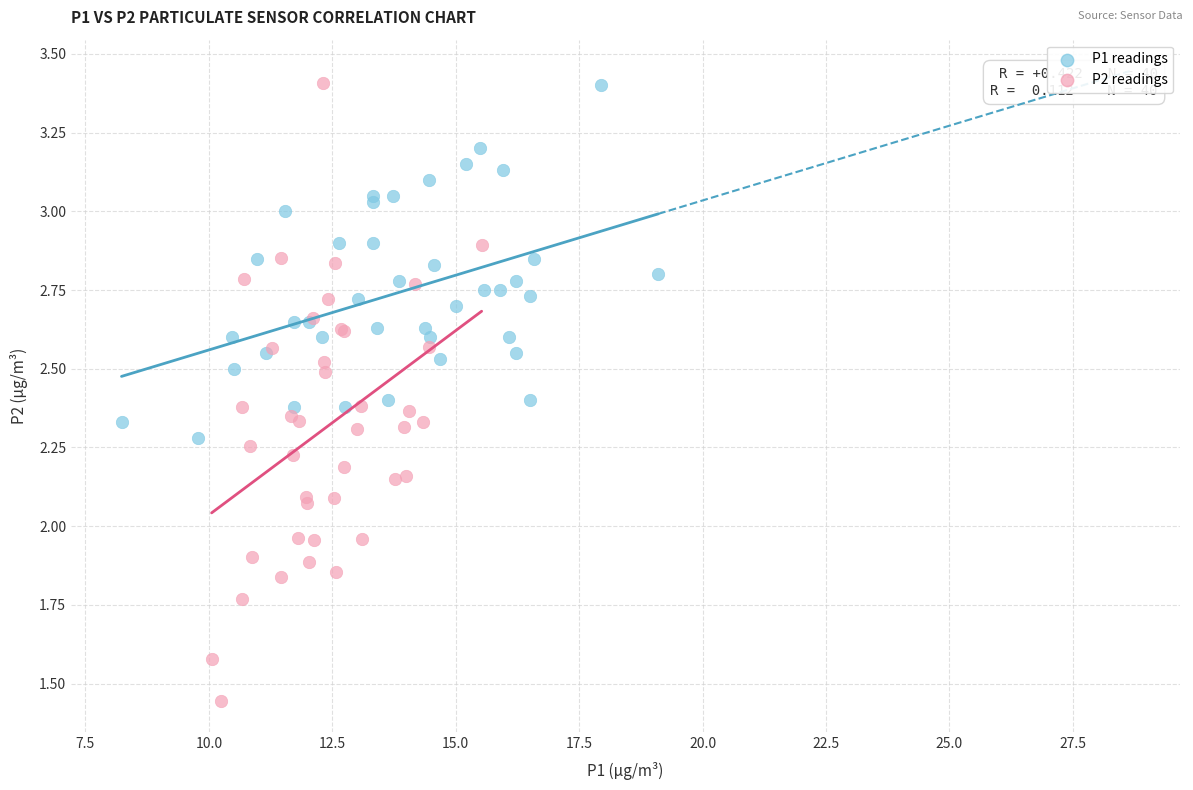

What are all the series names shown in the legend?

P1 readings, P2 readings